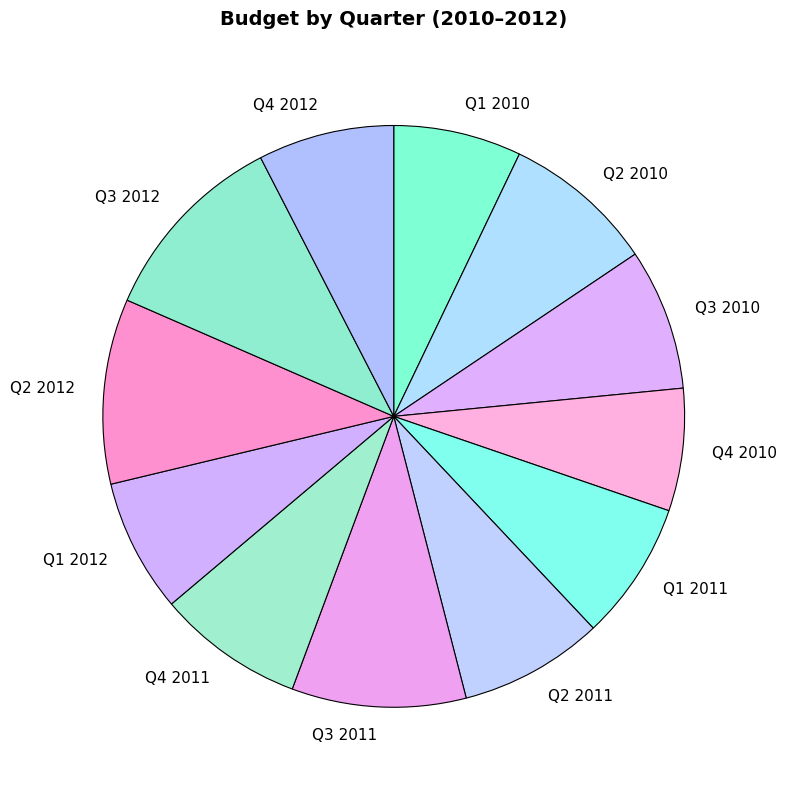

Which has a higher value, Q4 2012 or Q2 2012?

Q2 2012